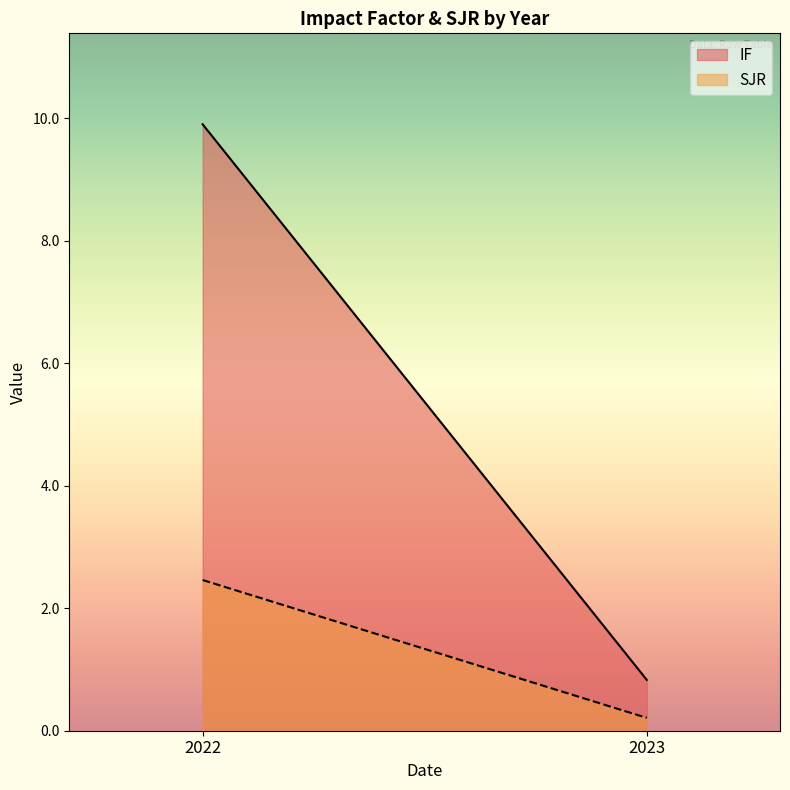

What is the total value across all series at 2023?

1.0